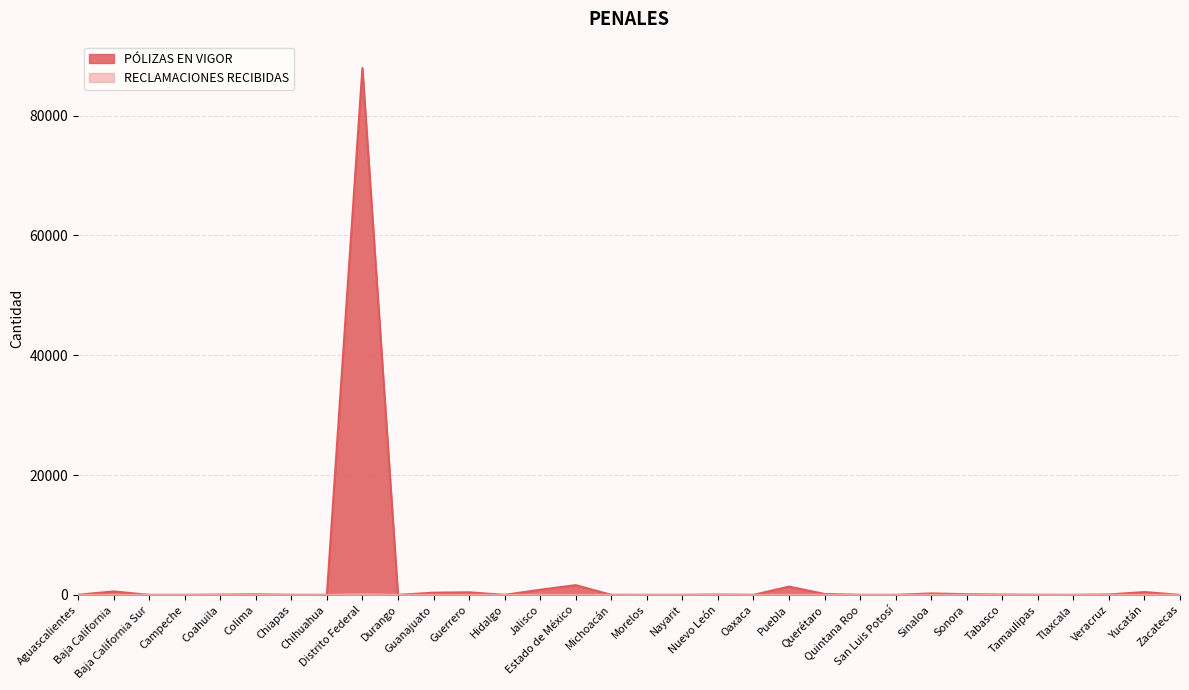

What is the average value of the RECLAMACIONES RECIBIDAS series?

6